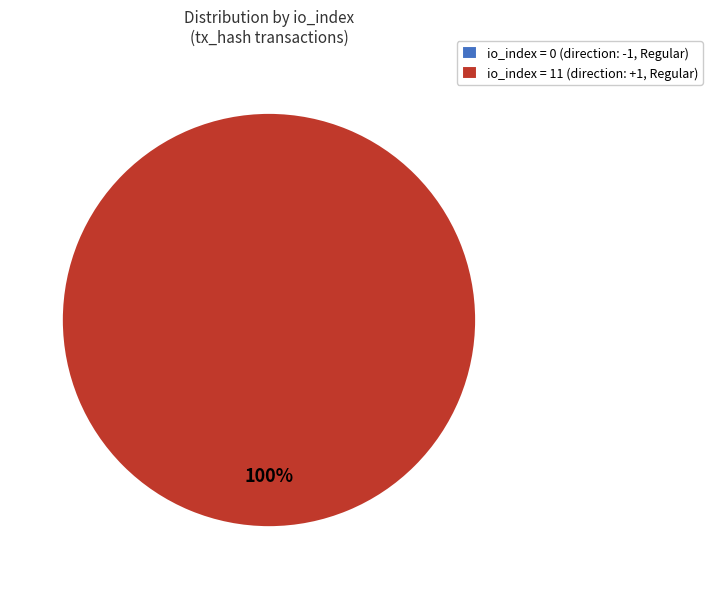

To the nearest percent, what is the average slice percentage?

50%